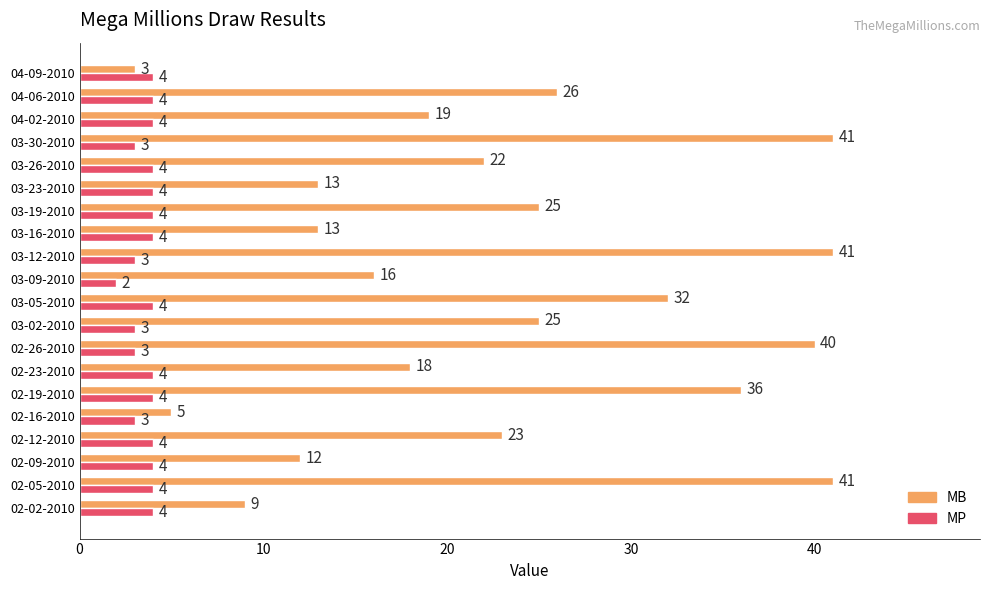

Is it true that MP equals 2 at 02-05-2010?

False